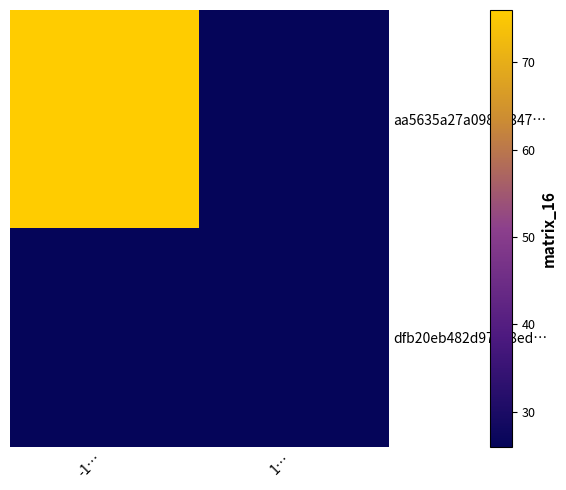

Reading left to right, what are all the values shown in this chart?

aa5635a27a0987e347…: -1…=76	1…=26
dfb20eb482d97e78ed…: -1…=26	1…=26